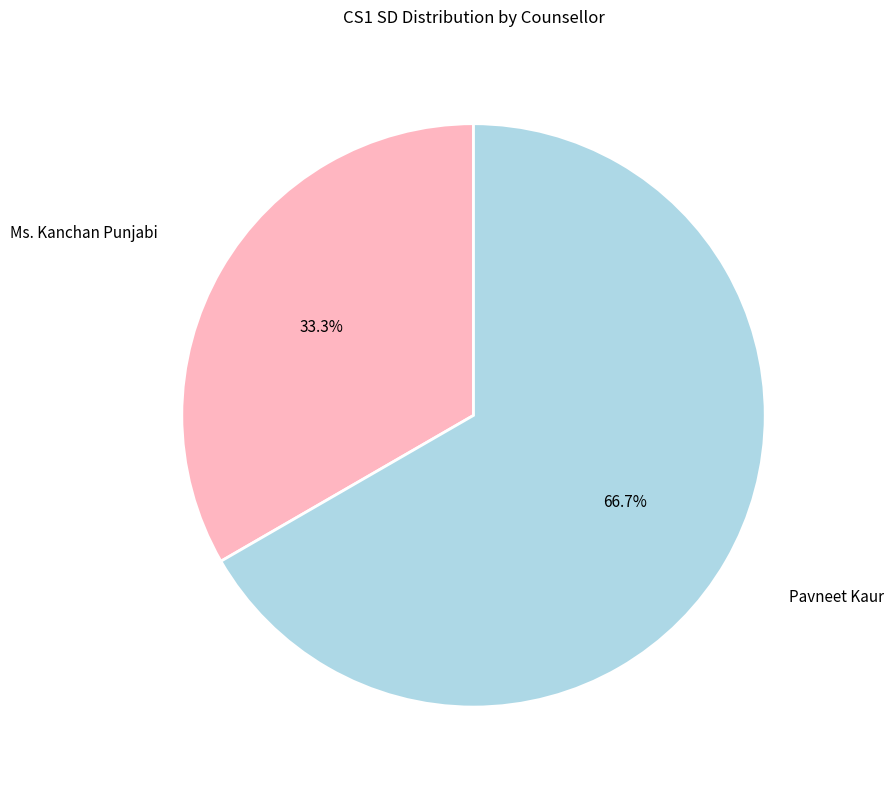

Which slice is the largest?

Pavneet Kaur